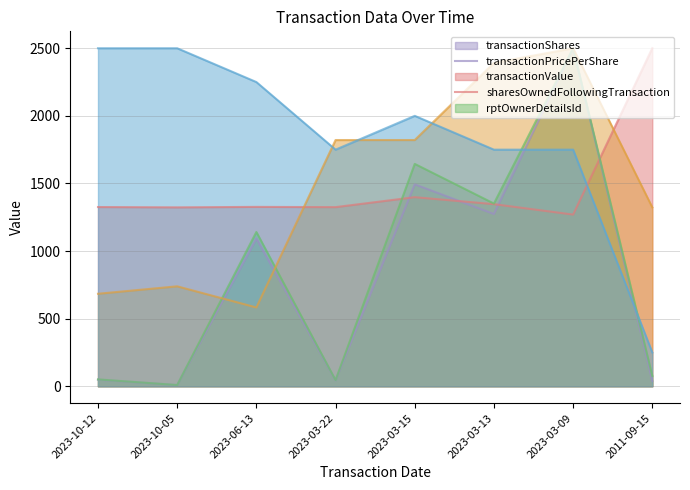

True or false: transactionValue has more than 2 points higher than both neighbors.

True